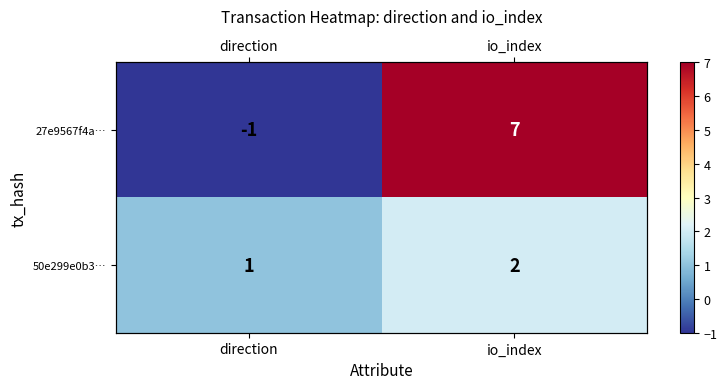

List the labels in order of 50e299e0b3… value, smallest first.

direction, io_index